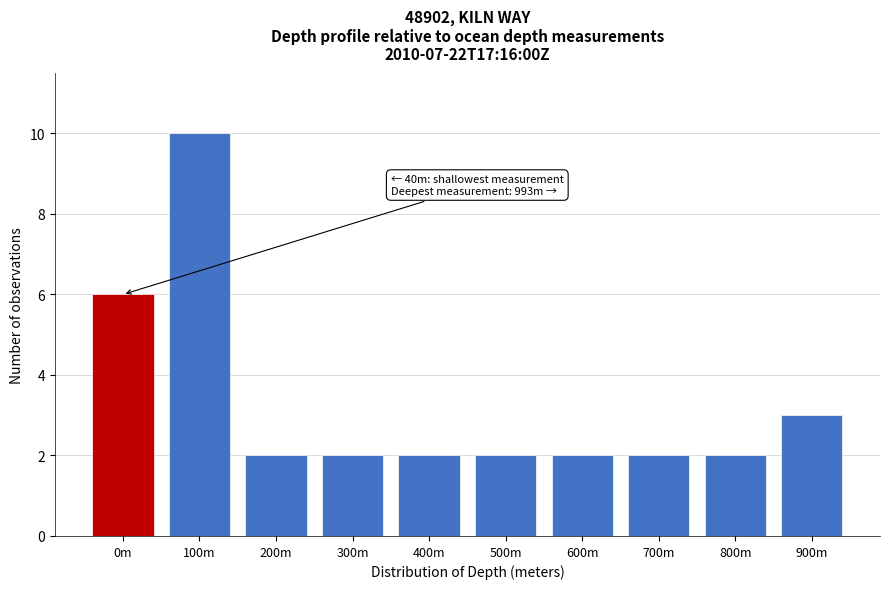

Reading left to right, list all the values displayed in this chart.

0m=6	100m=10	200m=2	300m=2	400m=2	500m=2	600m=2	700m=2	800m=2	900m=3